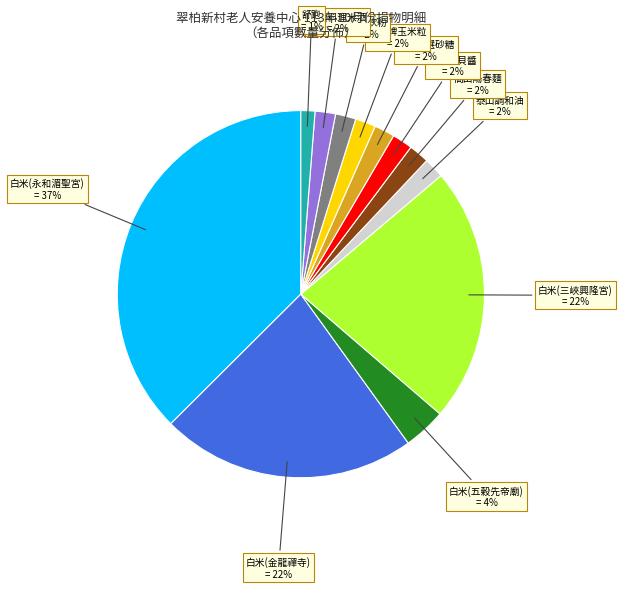

To the nearest percent, what is the difference between the largest and smallest slice percentages?

36%